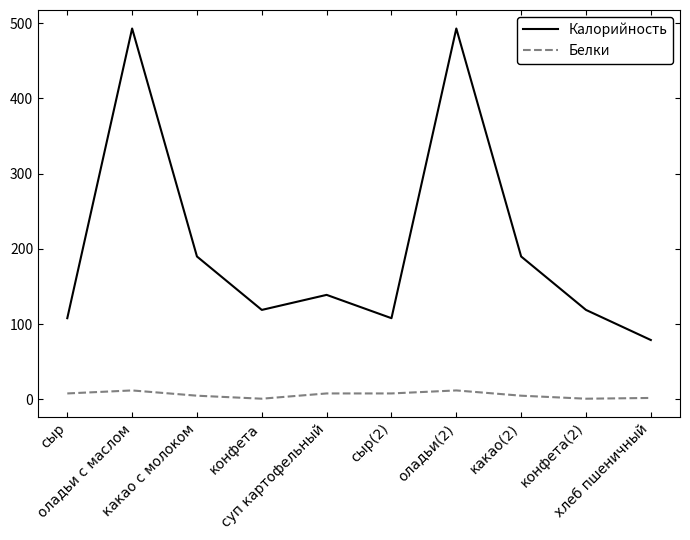

What are all the series names shown in the legend?

Калорийность, Белки